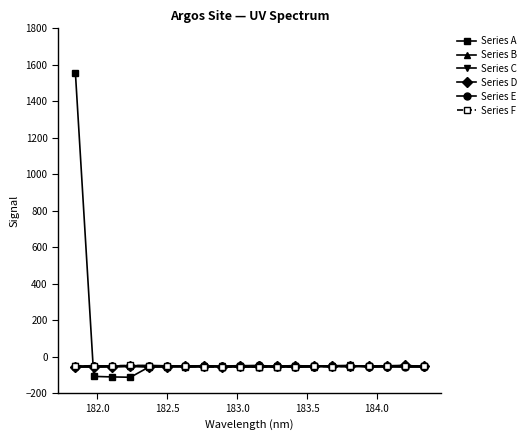

What is the minimum value shown in the chart?

-113.1